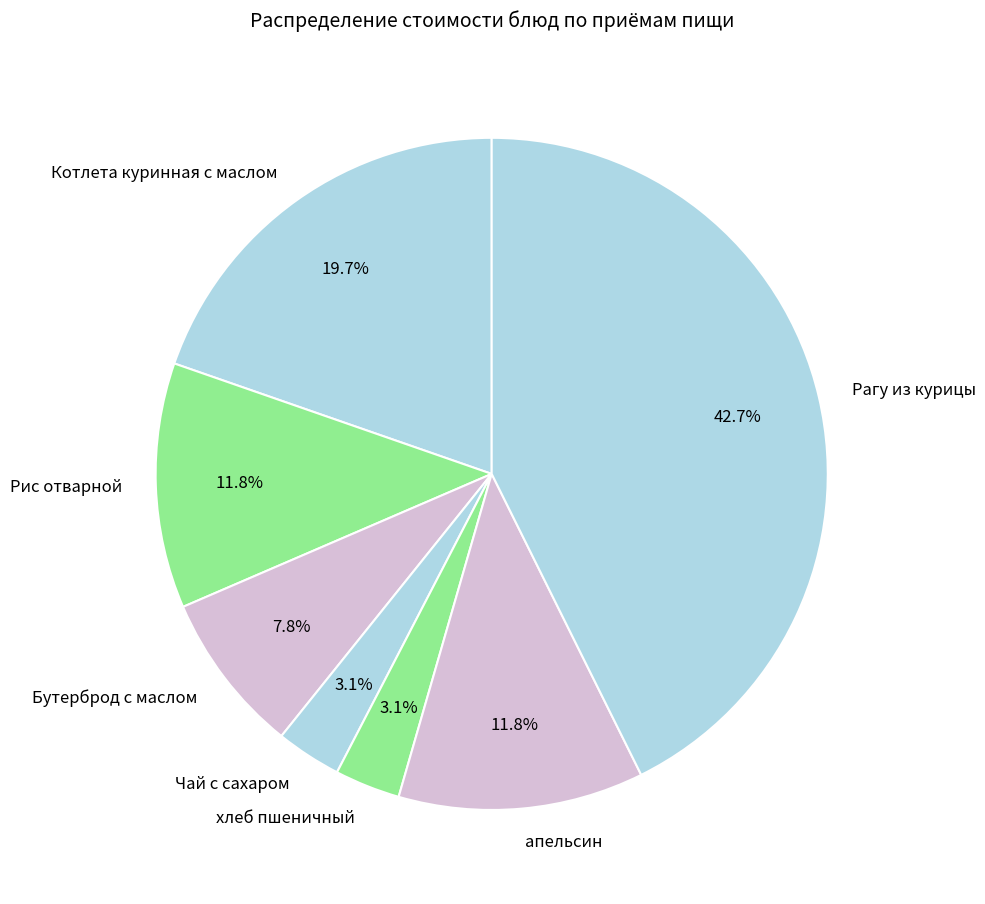

How much of the chart is everything except Чай с сахаром?

96.9%